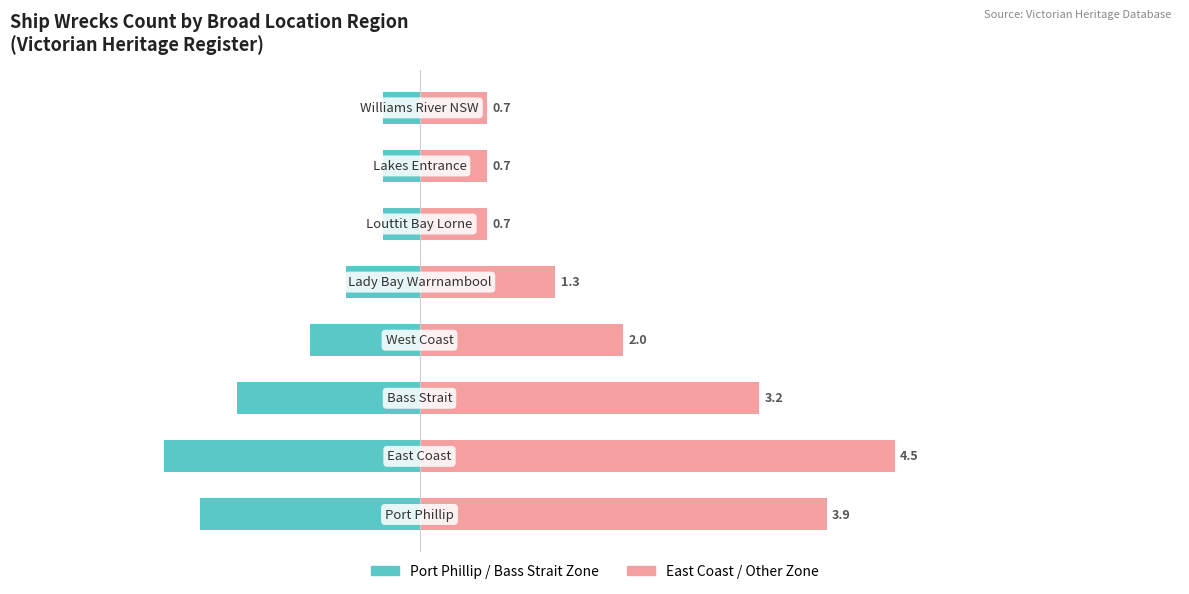

What is the approximate value of Port Phillip / Bass Strait Zone at 4?

-0.7